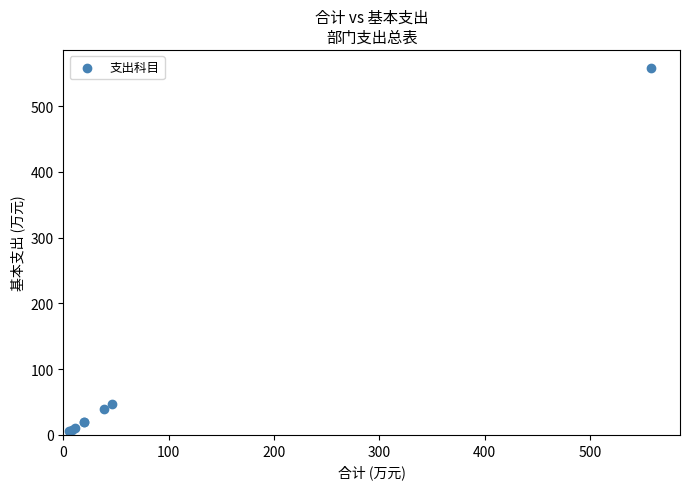

What Y value in the scatter plot is closest to 281?

46.6